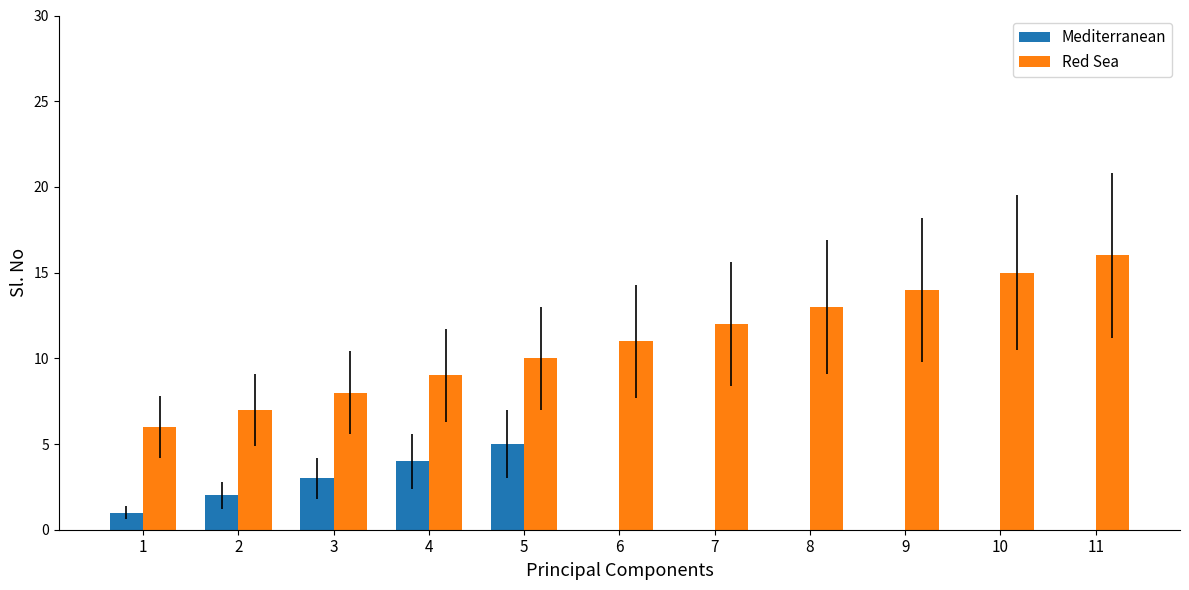

Are the bars horizontal?

No